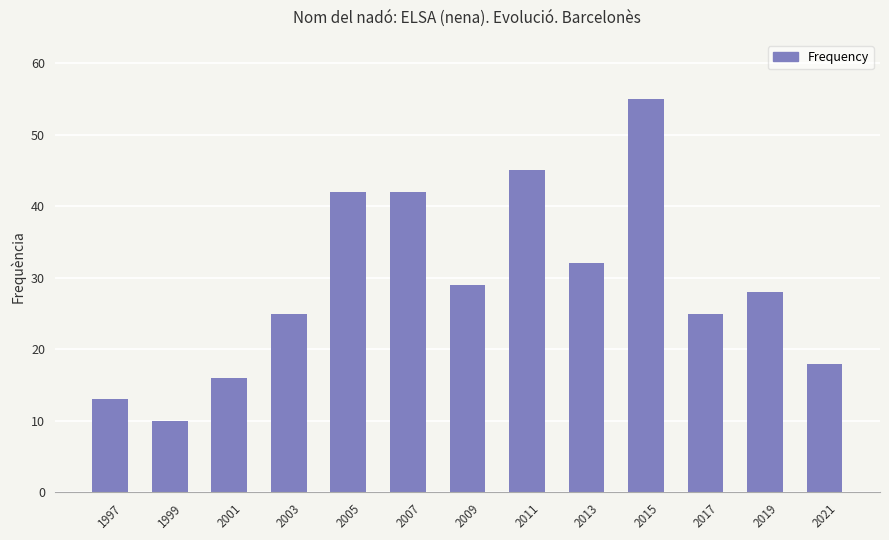

What is the value of the 5th bar from the left?

42